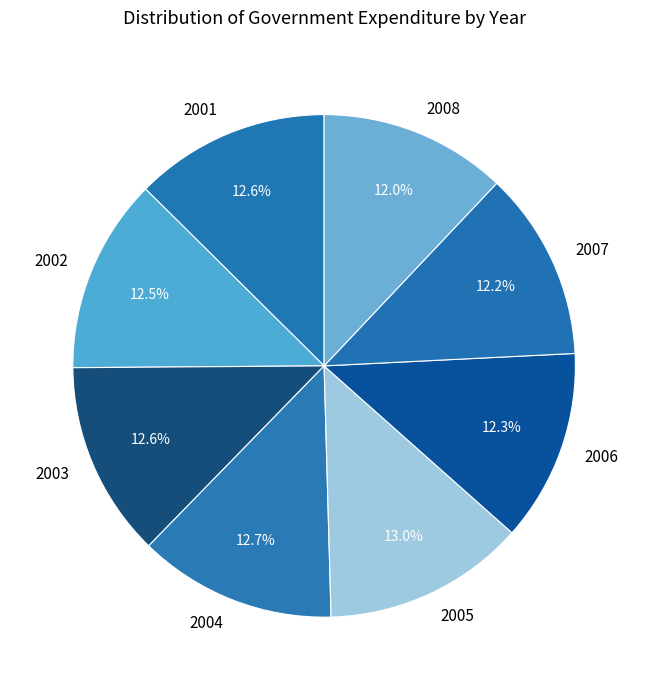

Does 2006 represent more than half of the total?

No